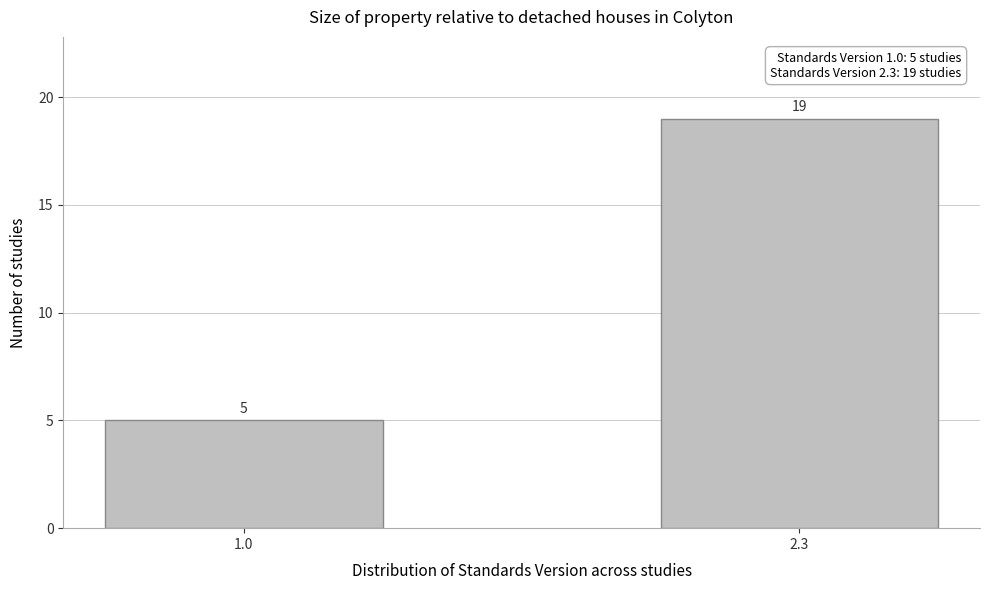

Reading left to right, what are all the values shown in this chart?

5	19